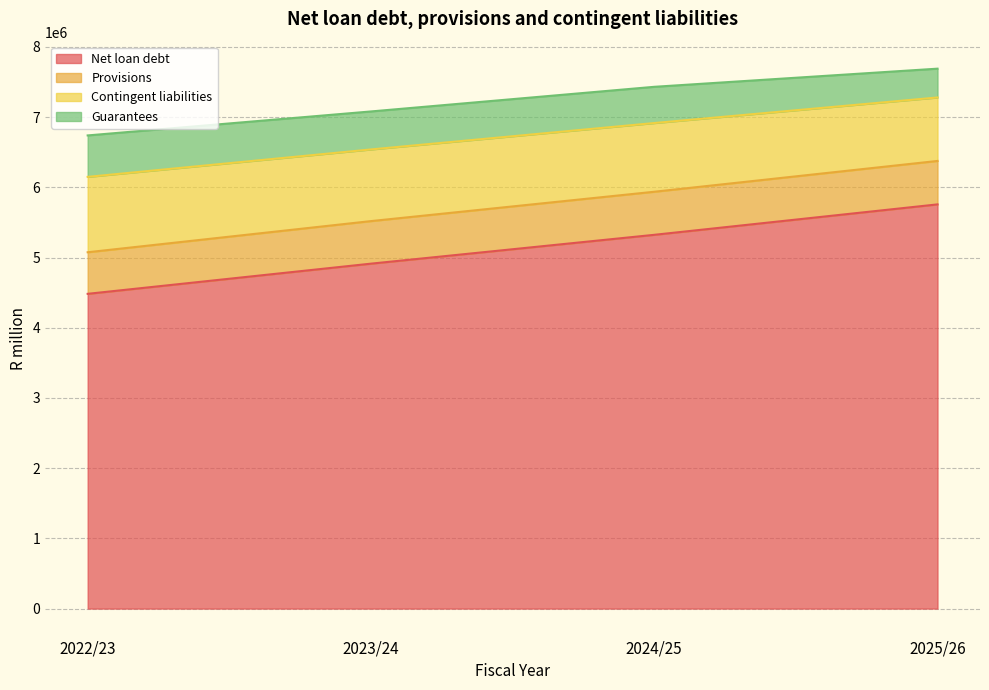

Where is Net loan debt nearest to the value 5119986?

2024/25